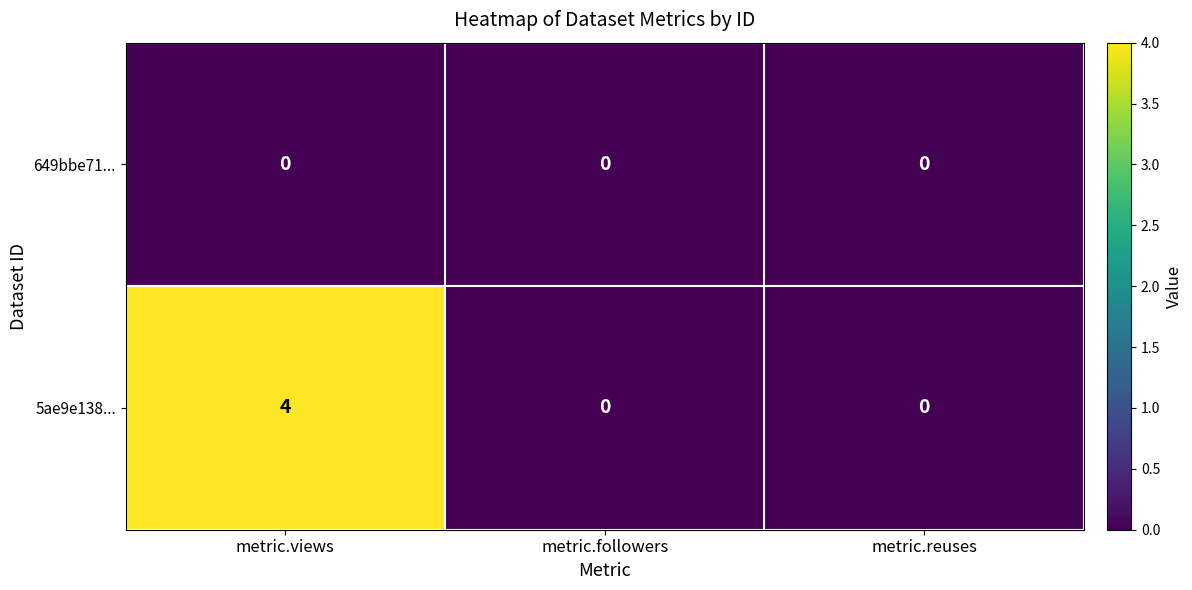

Which label corresponds to the largest value in the chart?

metric.views